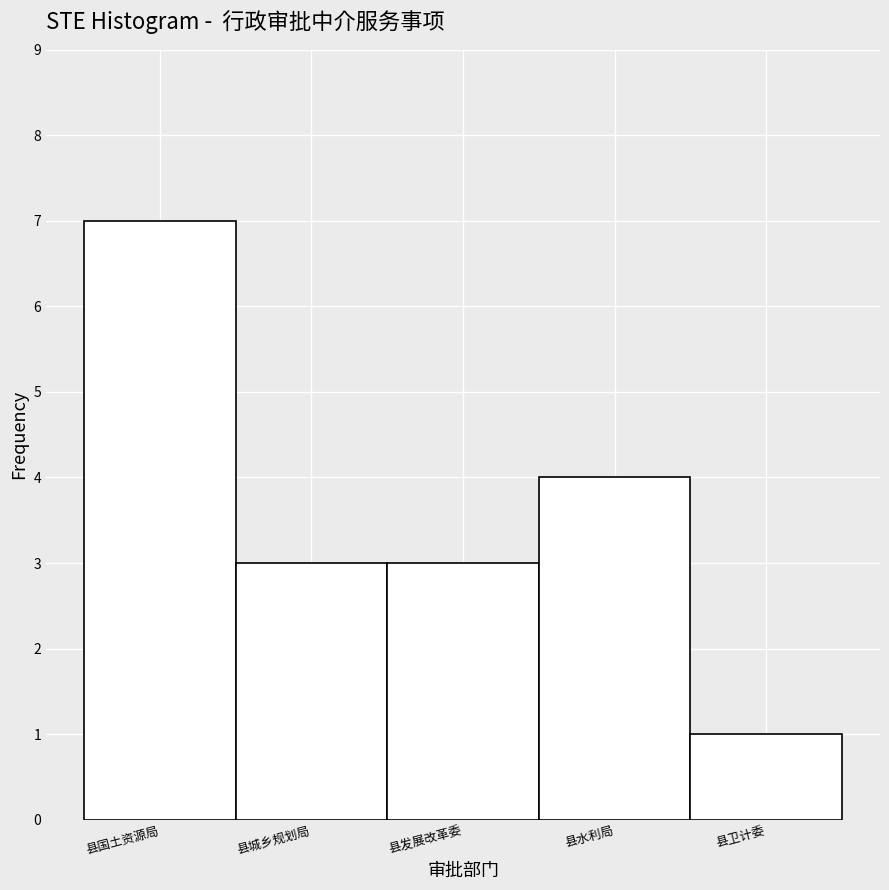

Reading right to left, list all the values displayed in this chart.

1	4	3	3	7